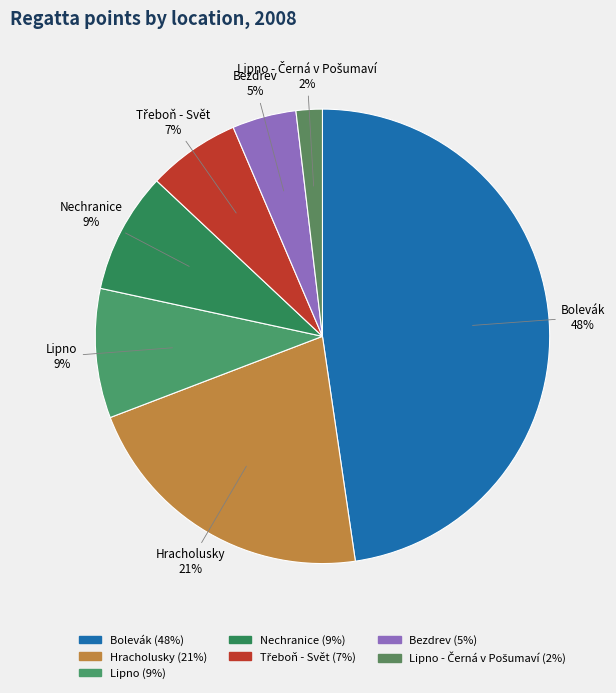

How many segments does this pie chart have?

7